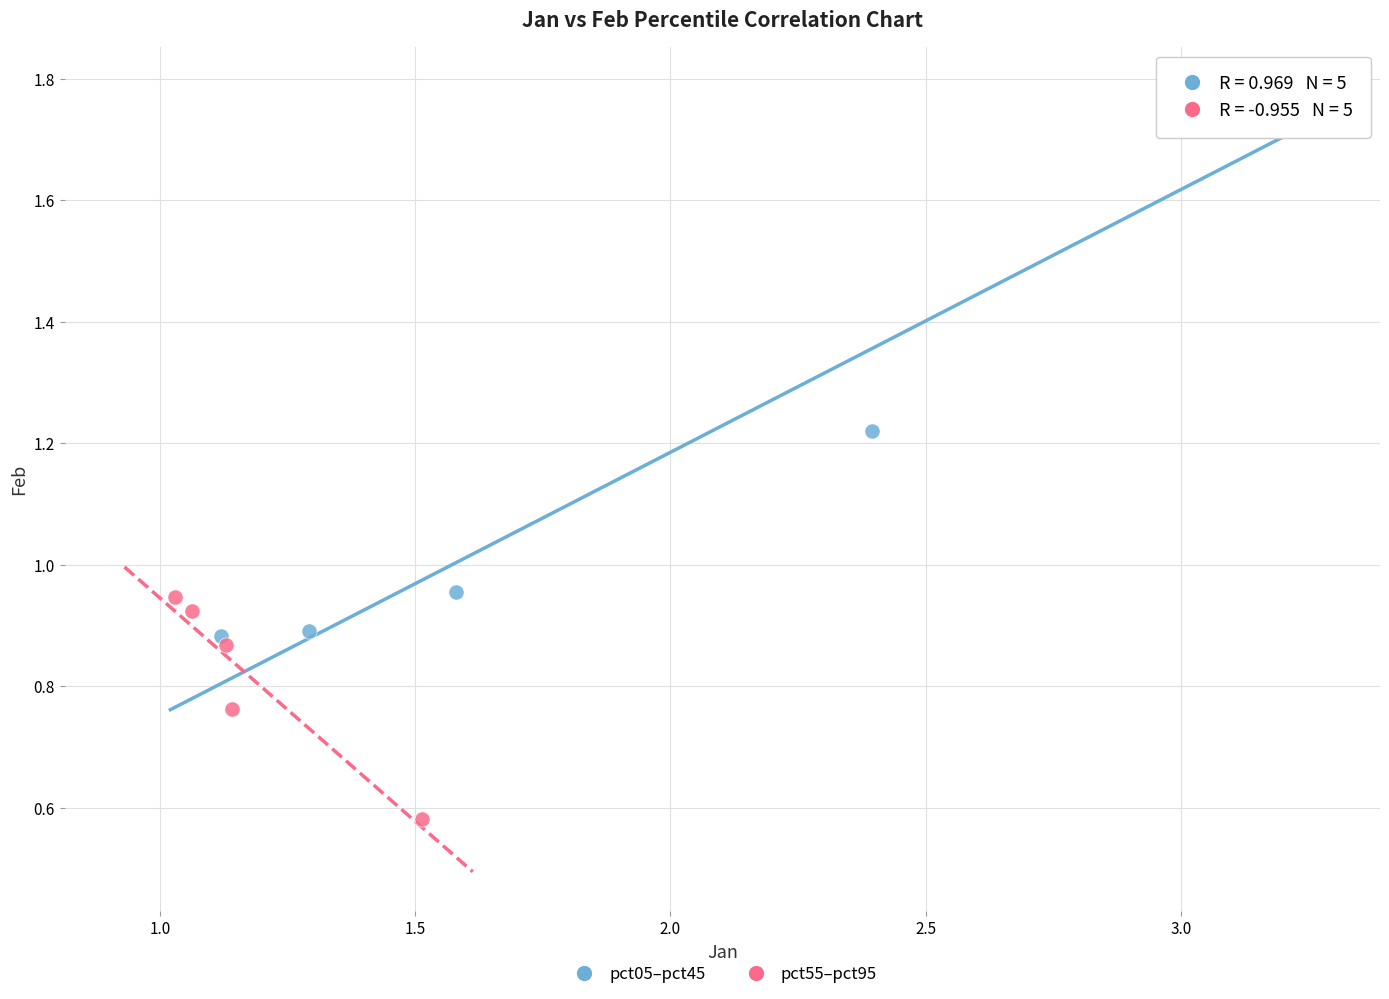

What are all the series names shown in the legend?

pct05–pct45, pct55–pct95